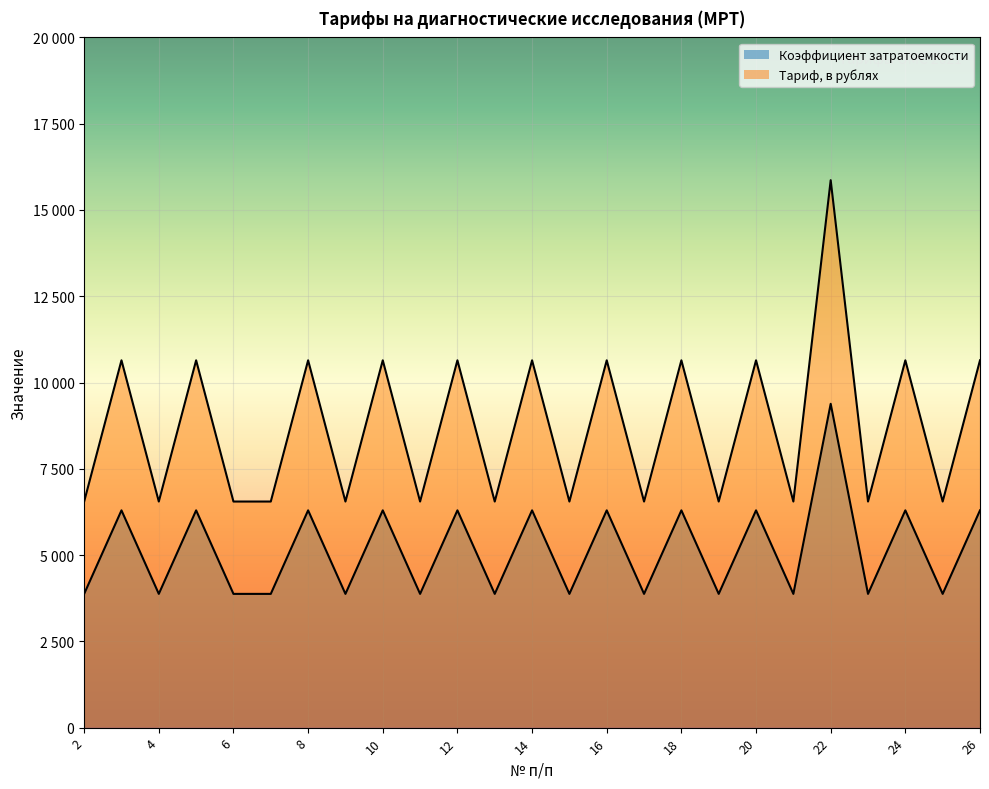

What is the value of the Тариф, в рублях point at the 5th from the left?

6551.2